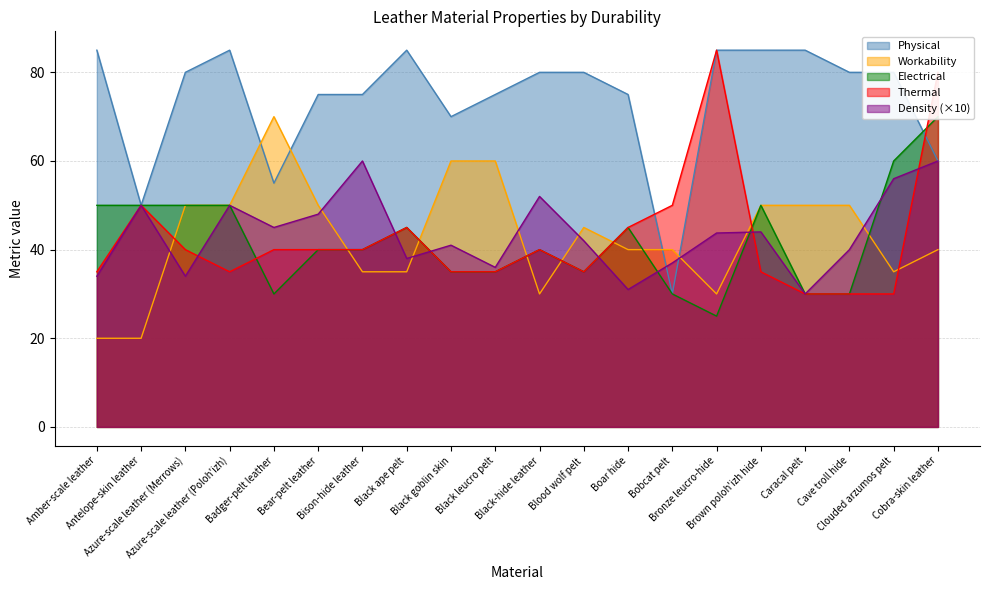

What position from the right is Cave troll hide?

3